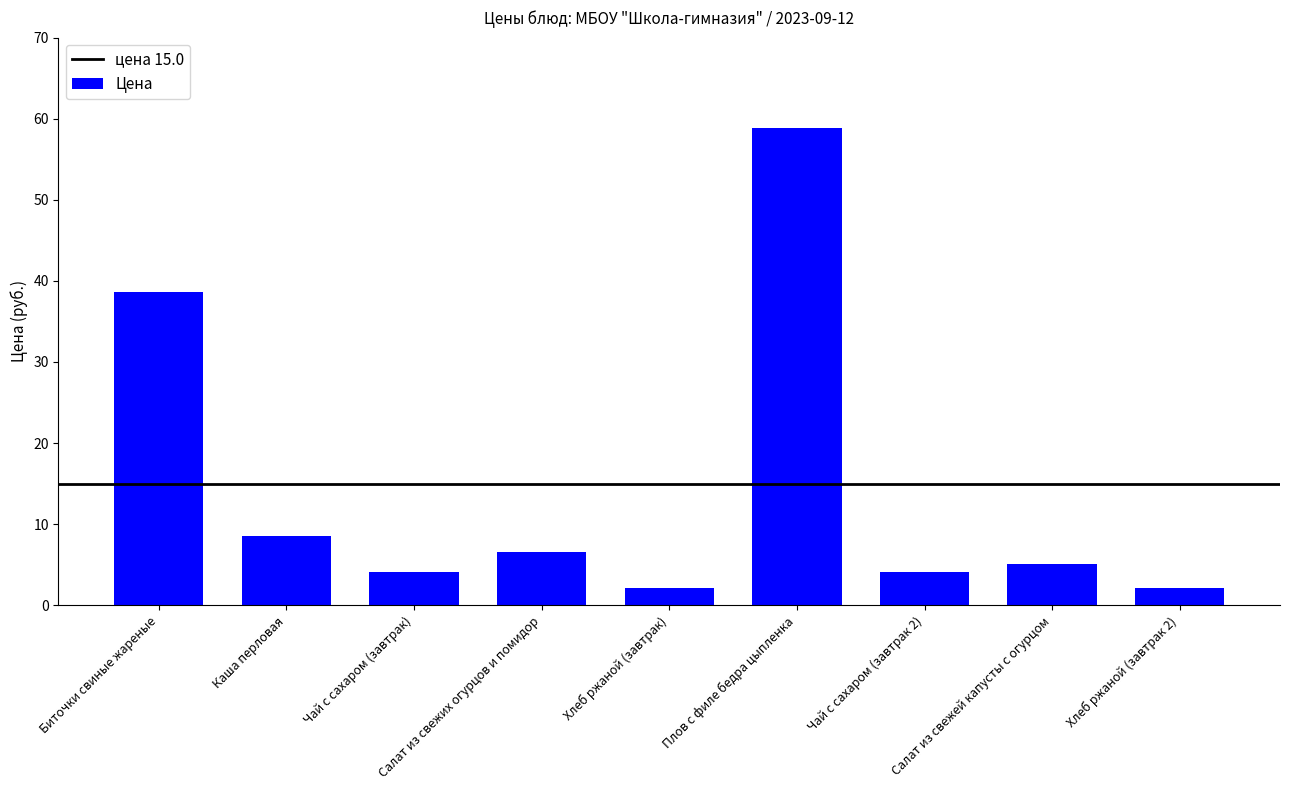

What is the minimum value shown in the chart?

2.1